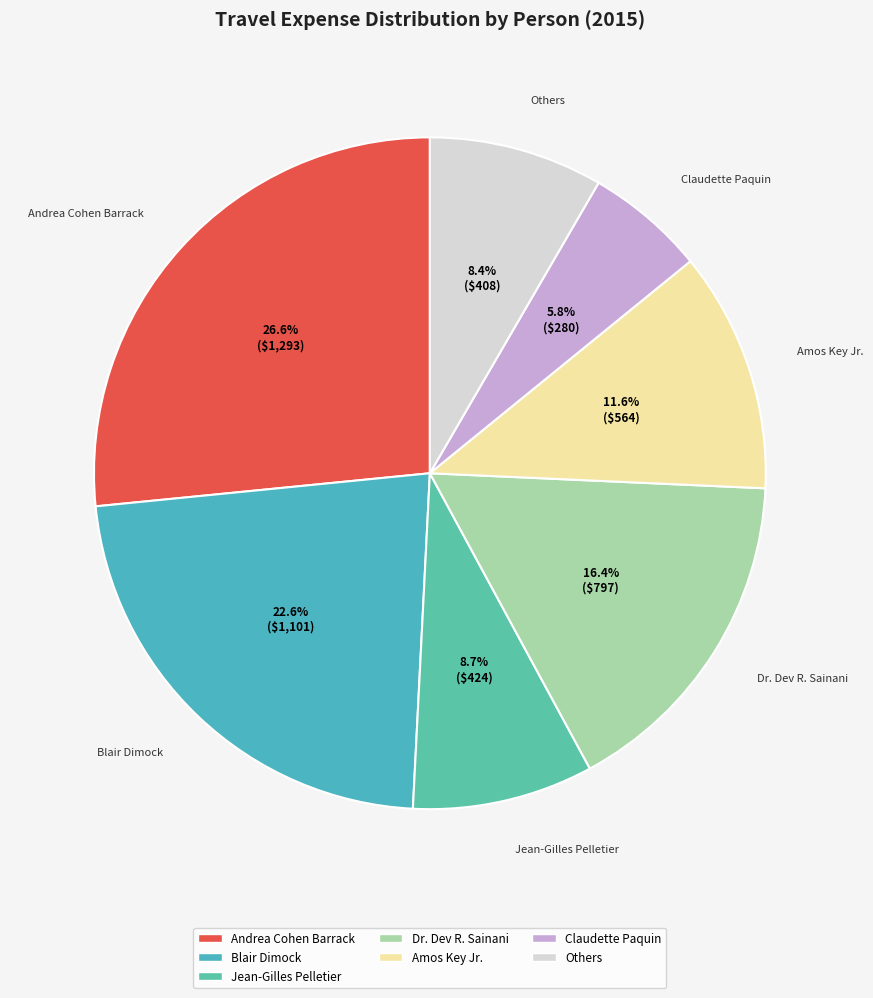

Which category has the biggest portion of the pie?

Andrea Cohen Barrack